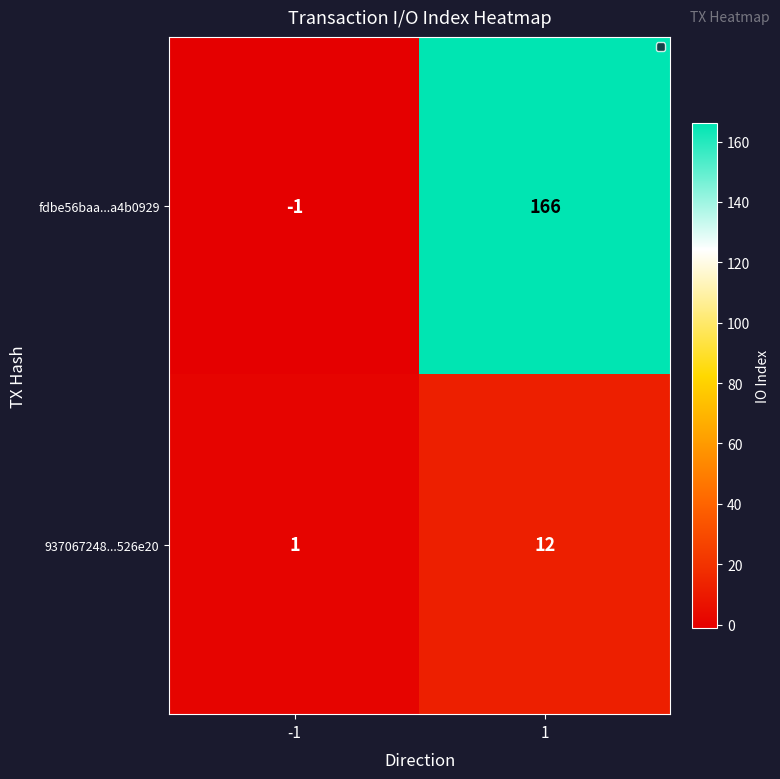

List the series in order of their overall mean, lowest first.

937067248...526e20, fdbe56baa...a4b0929